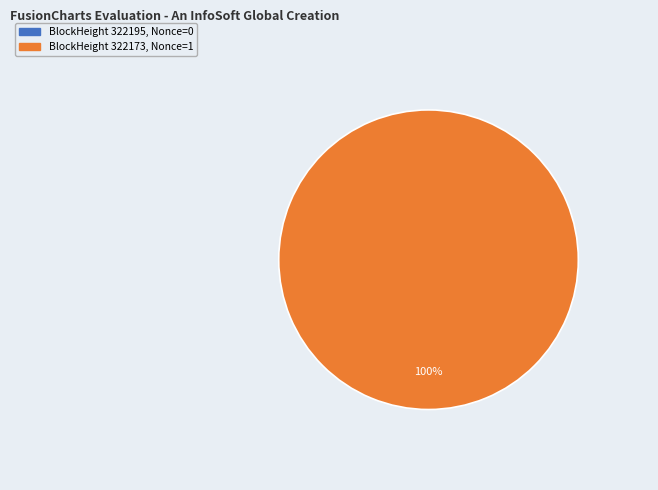

Rank the categories by value from lowest to highest.

322195, 322173